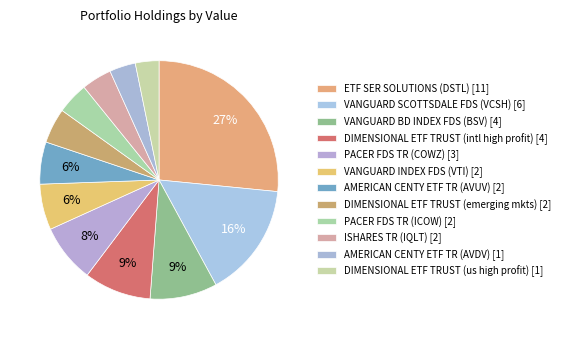

To the nearest percent, what percentage of the pie is PACER FDS TR (ICOW)?

4%